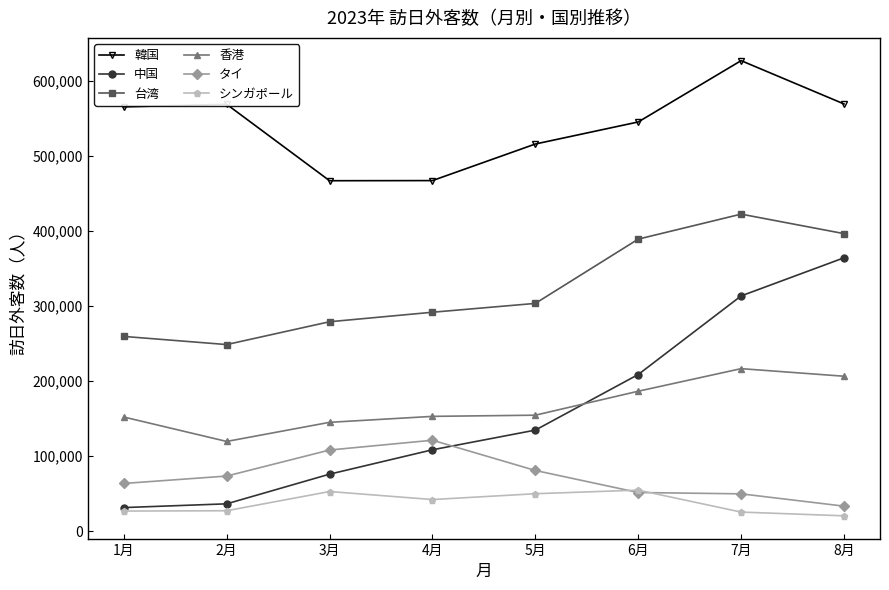

What is the value of the シンガポール point at the 8th from the left?

20300